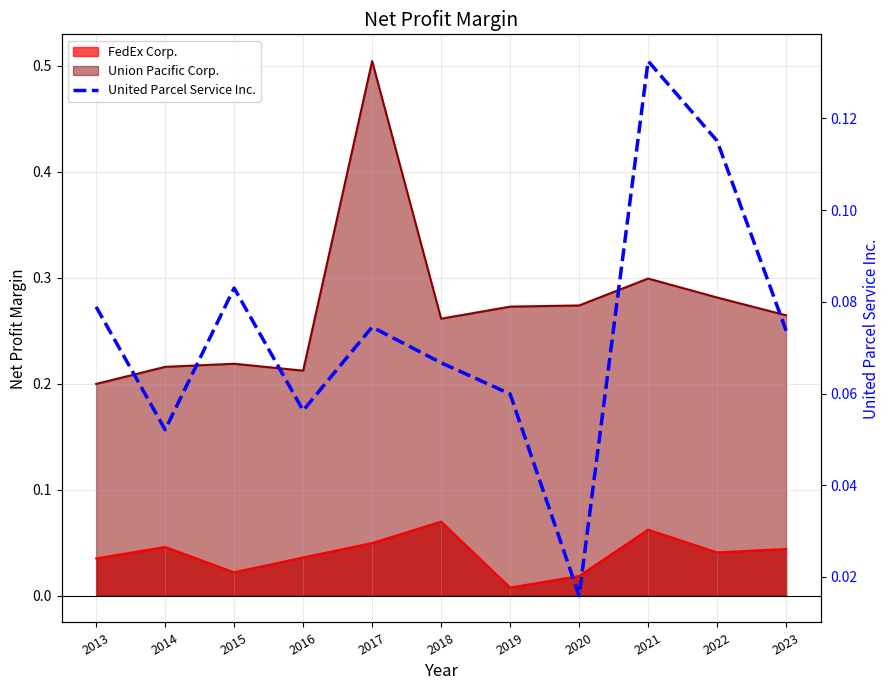

Which category has the lowest value across all series?

2020